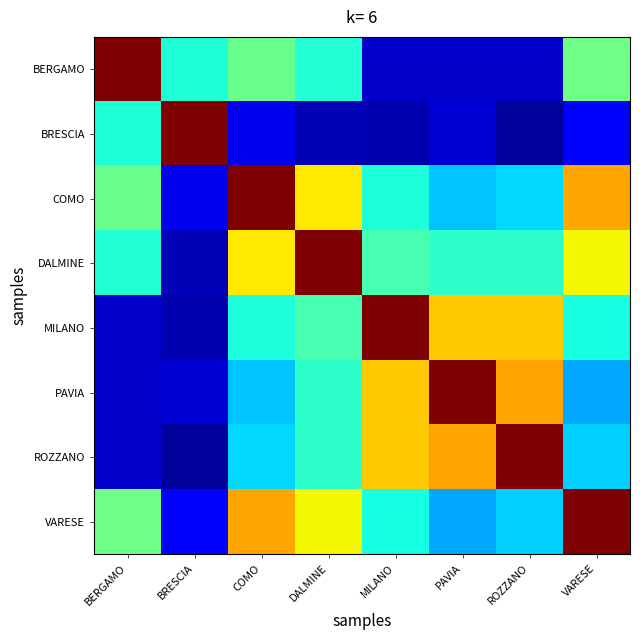

At which category is the sum across all series the highest?

COMO